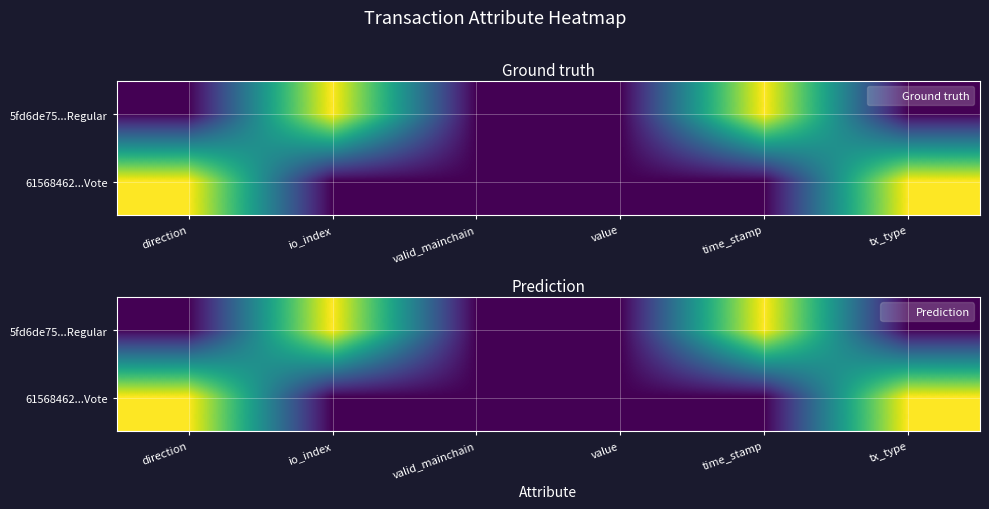

The value of 5fd6de75...Regular at value is 0. True or false?

True